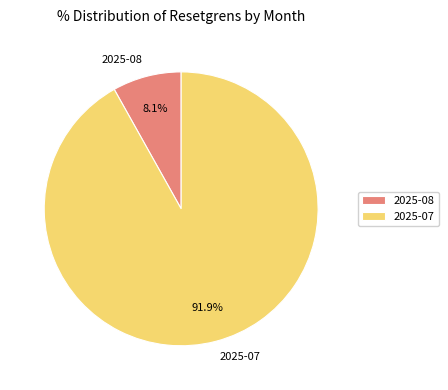

Is there any slice that represents more than half of the pie?

Yes